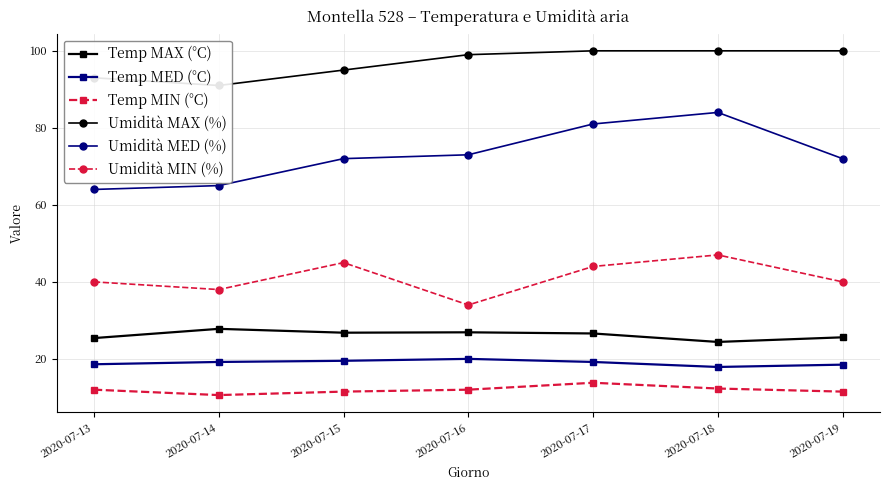

Reading left to right, what are all the values shown in this chart?

Temp MAX (°C): 2020-07-13=25.4	2020-07-14=27.8	2020-07-15=26.8	2020-07-16=26.9	2020-07-17=26.6	2020-07-18=24.4	2020-07-19=25.6
Temp MED (°C): 2020-07-13=18.6	2020-07-14=19.2	2020-07-15=19.5	2020-07-16=20.0	2020-07-17=19.2	2020-07-18=17.9	2020-07-19=18.5
Temp MIN (°C): 2020-07-13=12.0	2020-07-14=10.6	2020-07-15=11.5	2020-07-16=12.0	2020-07-17=13.8	2020-07-18=12.3	2020-07-19=11.5
Umidità MAX (%): 2020-07-13=93.0	2020-07-14=91.0	2020-07-15=95.0	2020-07-16=99.0	2020-07-17=100.0	2020-07-18=100.0	2020-07-19=100.0
Umidità MED (%): 2020-07-13=64.0	2020-07-14=65.0	2020-07-15=72.0	2020-07-16=73.0	2020-07-17=81.0	2020-07-18=84.0	2020-07-19=72.0
Umidità MIN (%): 2020-07-13=40.0	2020-07-14=38.0	2020-07-15=45.0	2020-07-16=34.0	2020-07-17=44.0	2020-07-18=47.0	2020-07-19=40.0